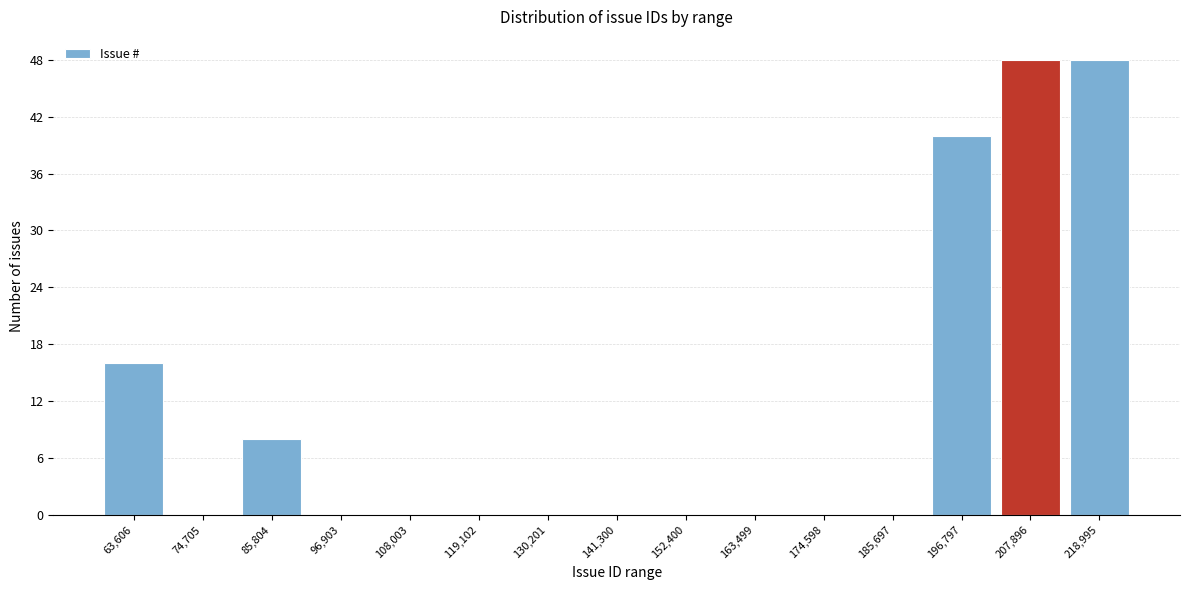

Reading left to right, transcribe all the data shown in this chart.

63,606=16	74,705=0	85,804=8	96,903=0	108,003=0	119,102=0	130,201=0	141,300=0	152,400=0	163,499=0	174,598=0	185,697=0	196,797=40	207,896=48	218,995=48